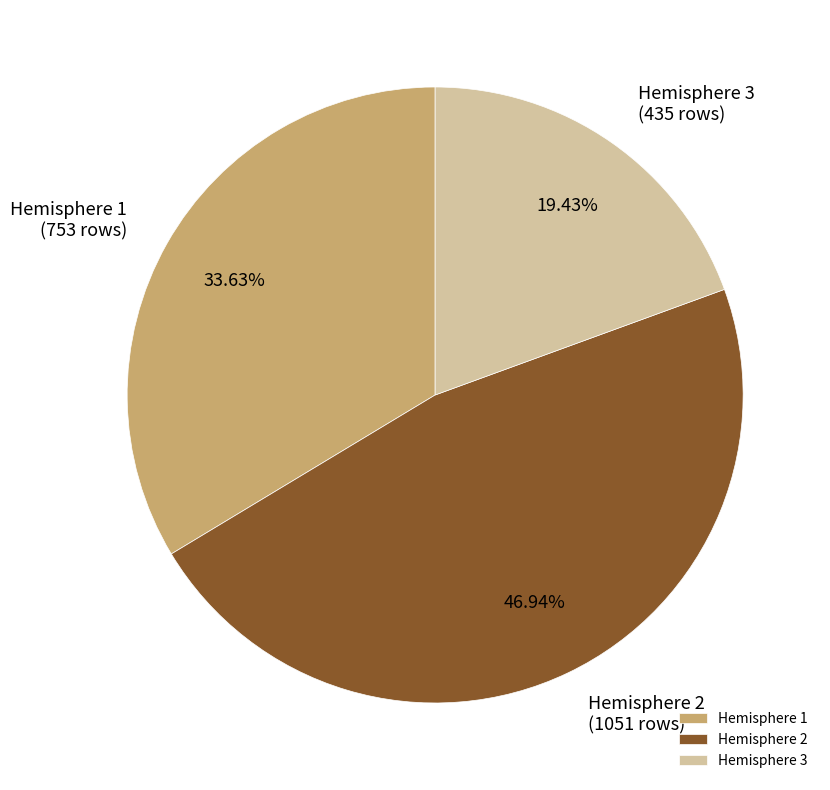

To the nearest percent, what portion does Hemisphere 3 represent?

19%